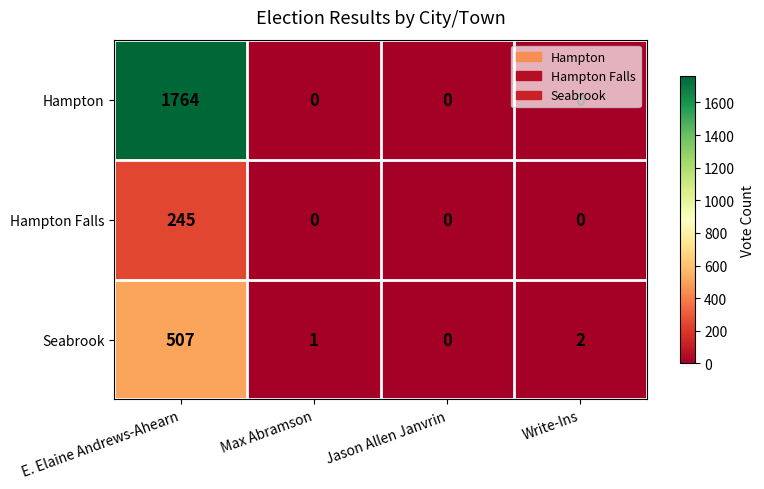

Is it true that Hampton Falls equals 101 at E. Elaine Andrews-Ahearn?

False